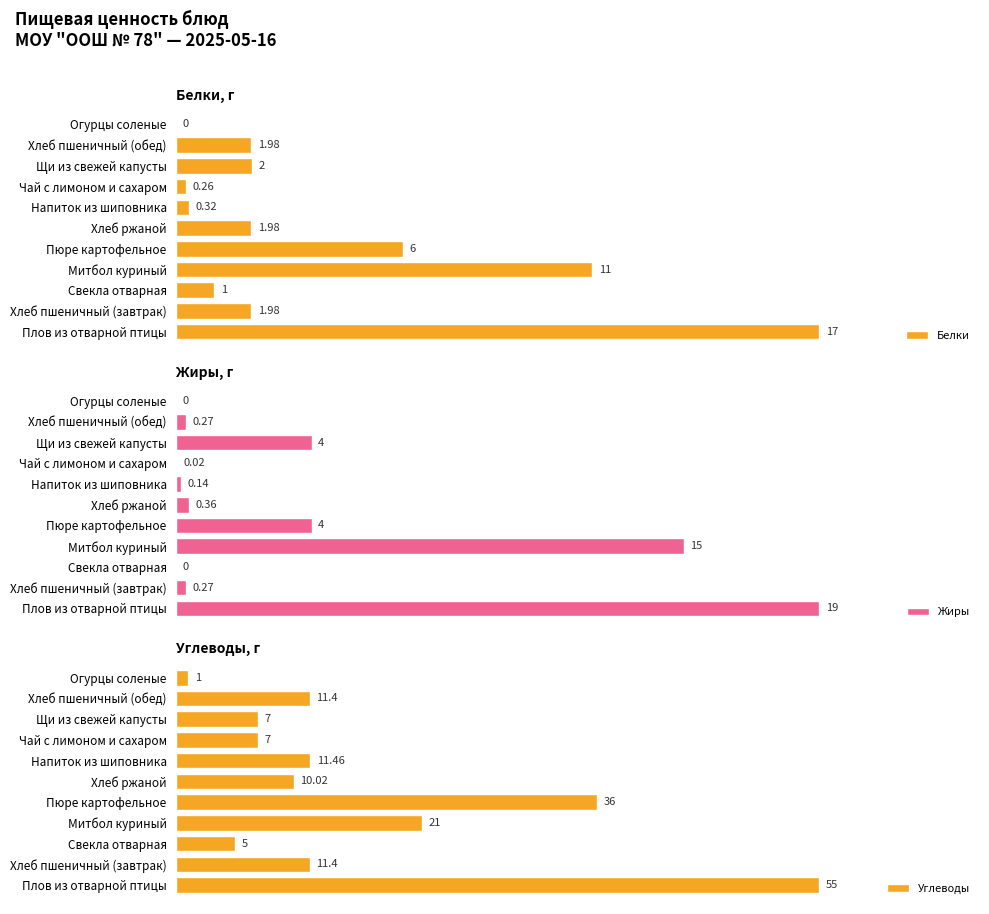

Does the chart contain any negative values?

No